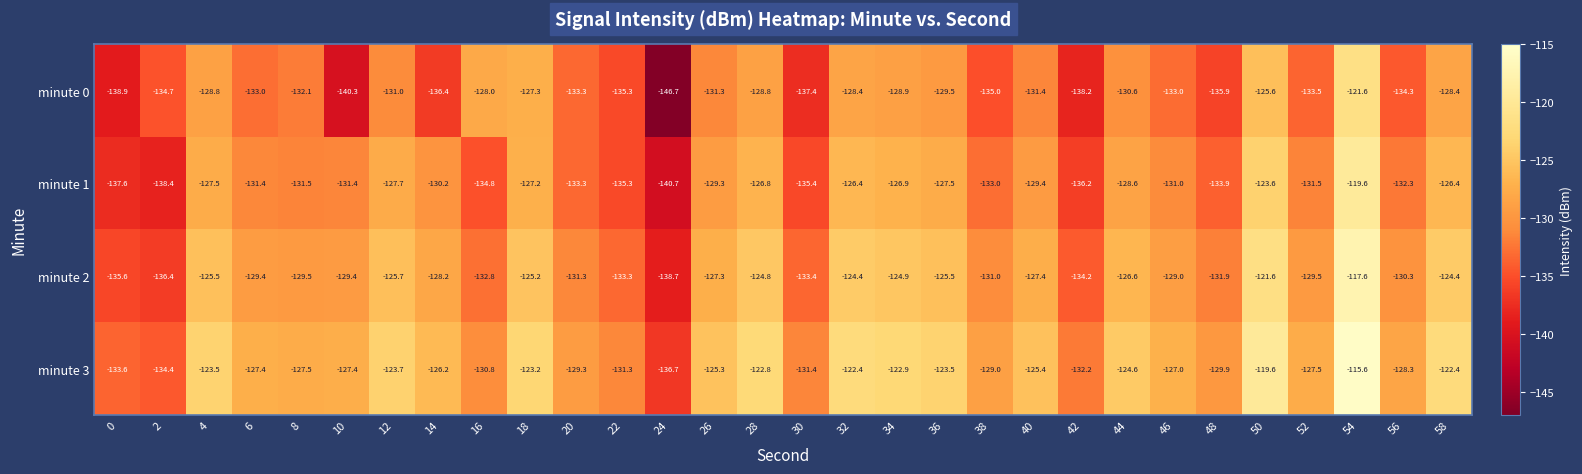

List the series in order of their peak value, lowest first.

minute 0, minute 1, minute 2, minute 3